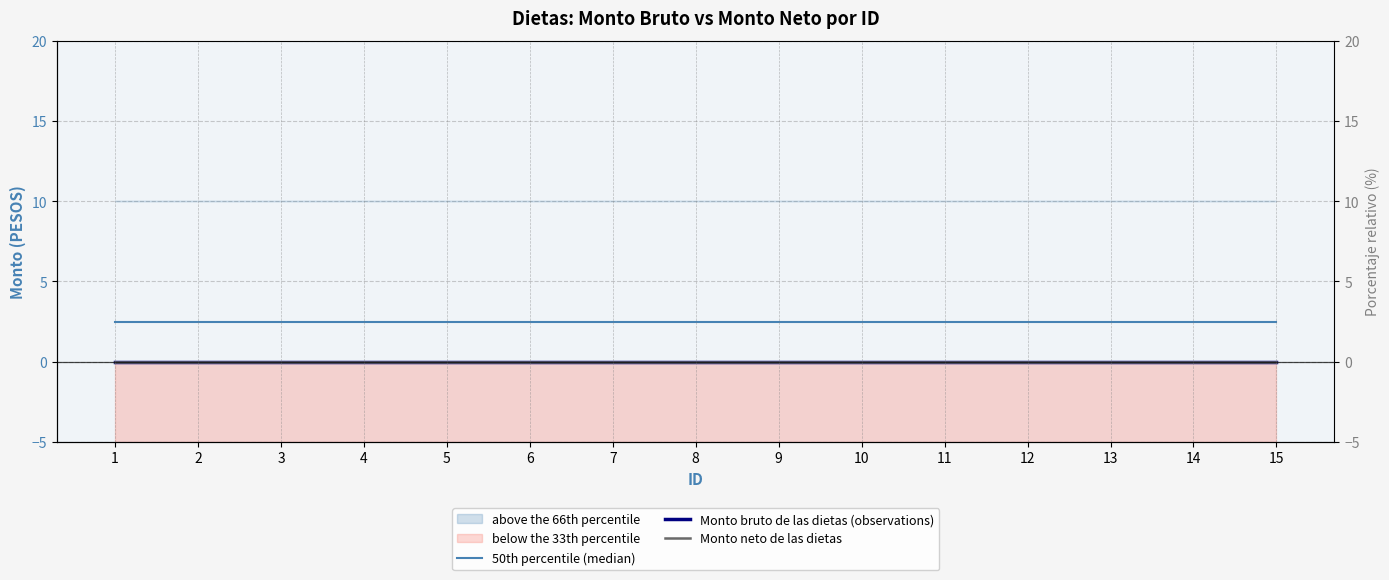

True or false: Monto bruto de las dietas (observations) has more than 1 points higher than both neighbors.

False